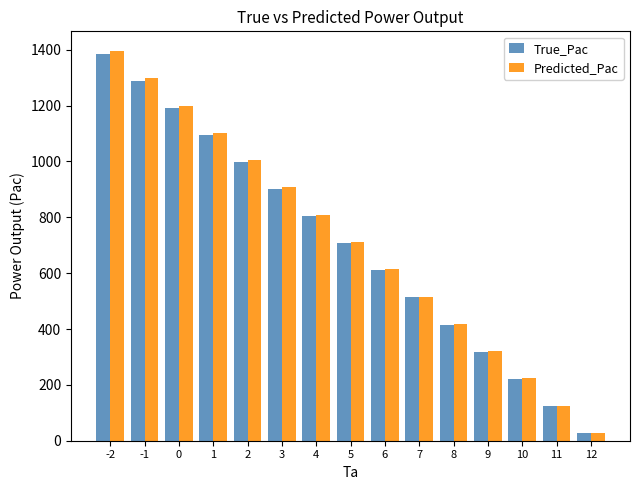

What is the total value across all series at 9?

640